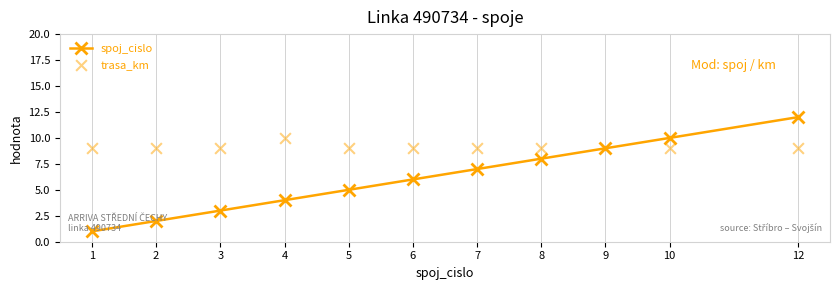

Which series contains the lowest Y value?

spoj_cislo